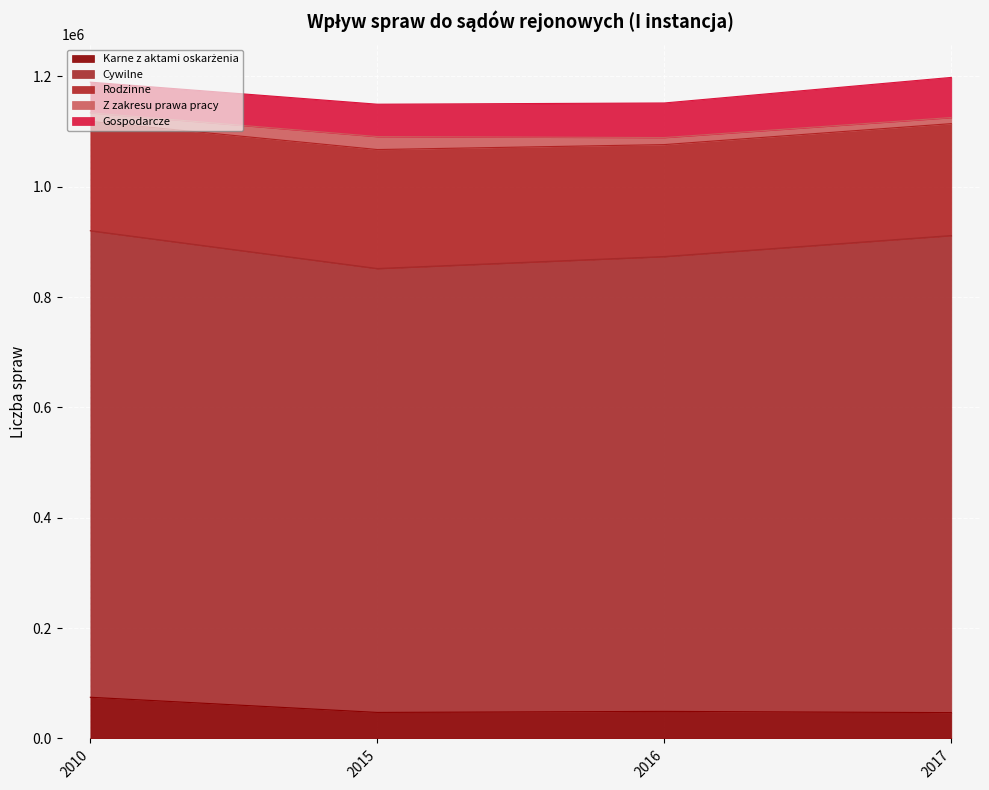

What is the smallest value displayed?

11055